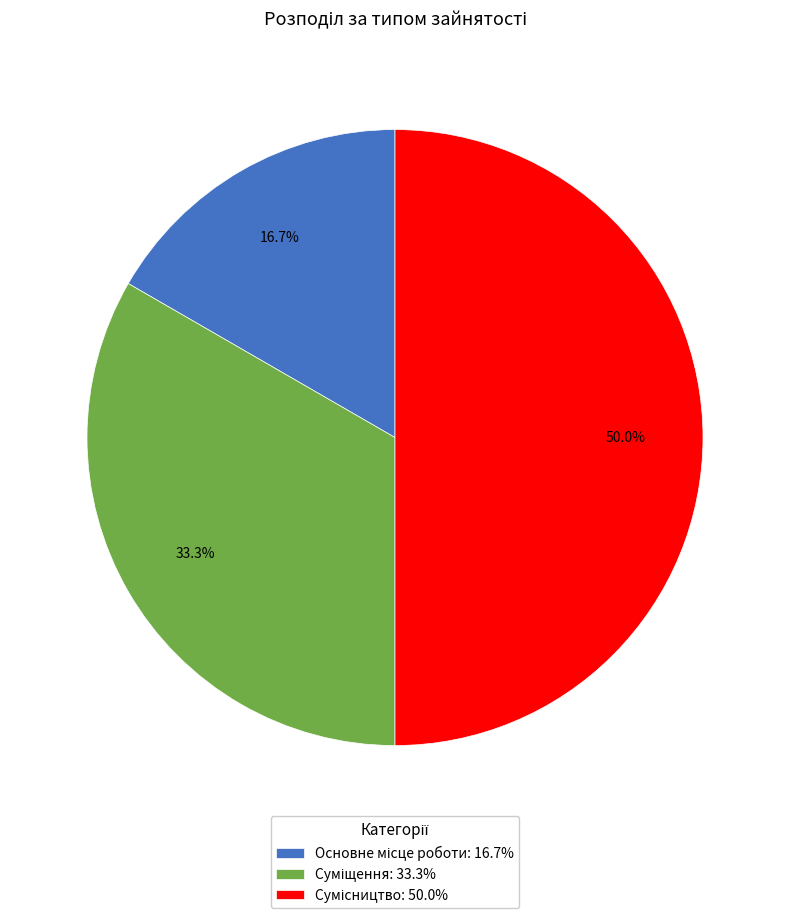

What percentage do Сумісництво and Суміщення together represent?

83.3%